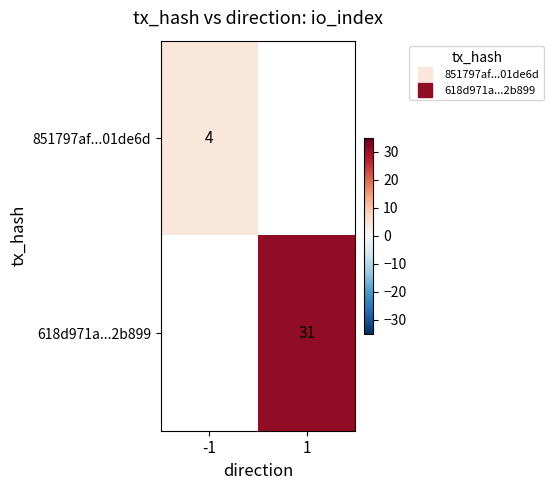

Rank the categories by 618d971a...2b899 value from highest to lowest.

-1, 1